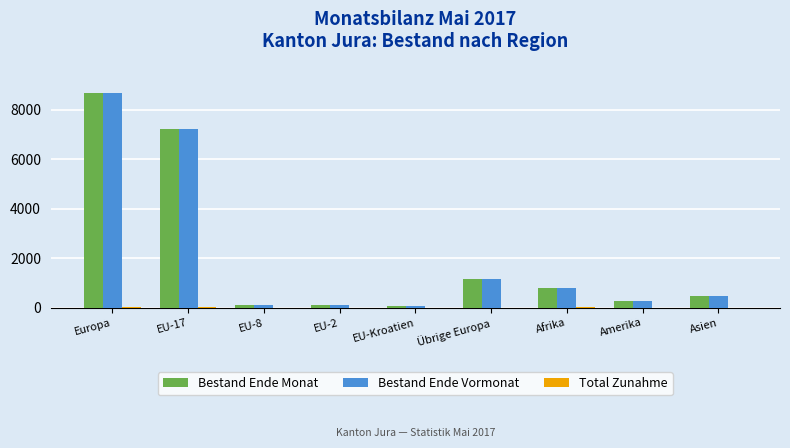

What is the sum of all Bestand Ende Vormonat values?

18872